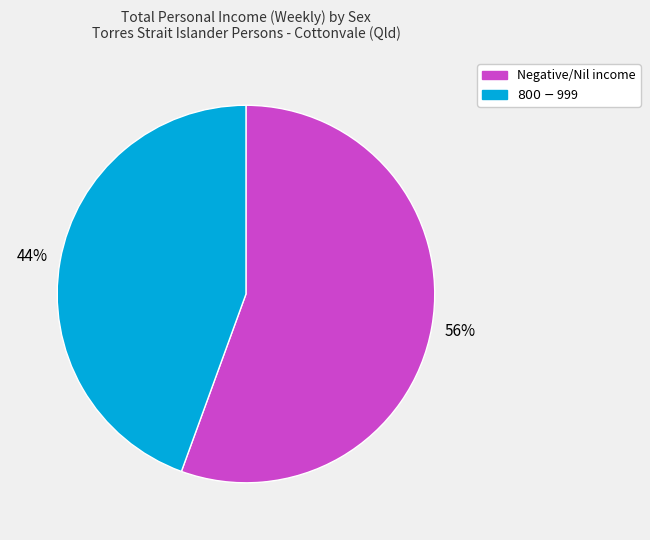

Which slice is the smallest?

$800-$999